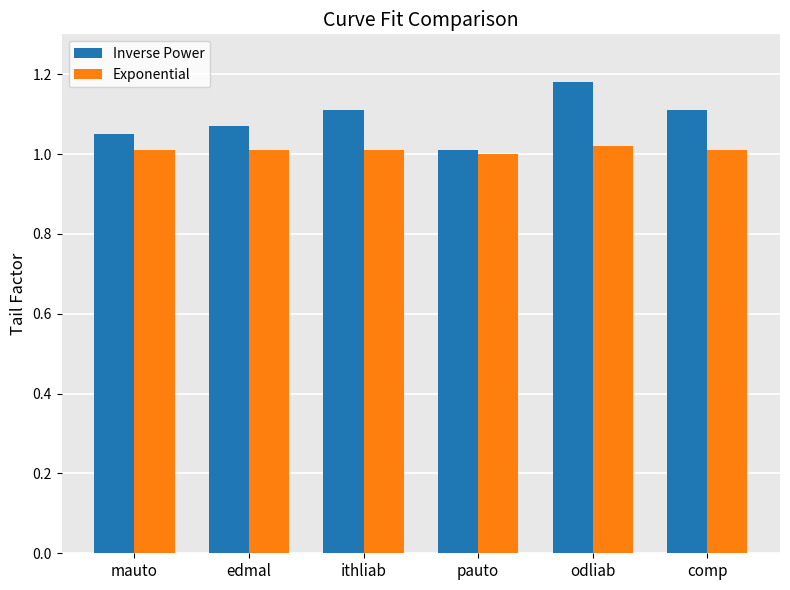

How many bars are there in total?

12